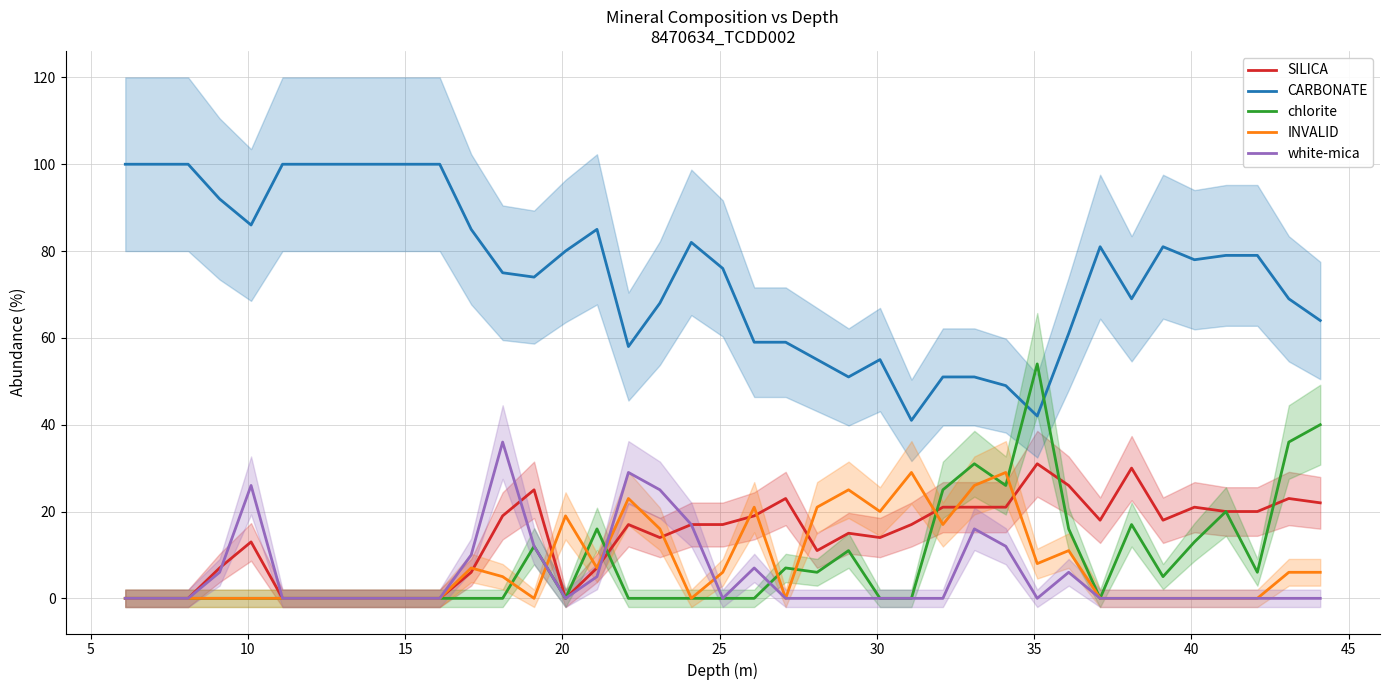

What is the difference between the maximum and minimum values in the CARBONATE series?

59